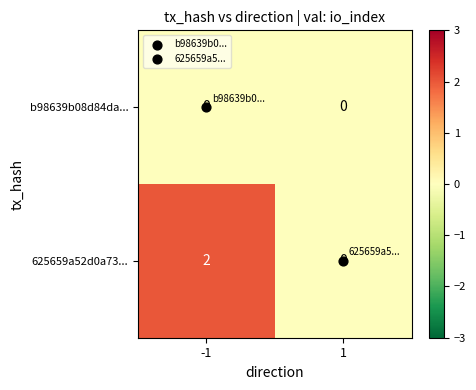

Which series has the largest range (max minus min)?

625659a52d0a73...